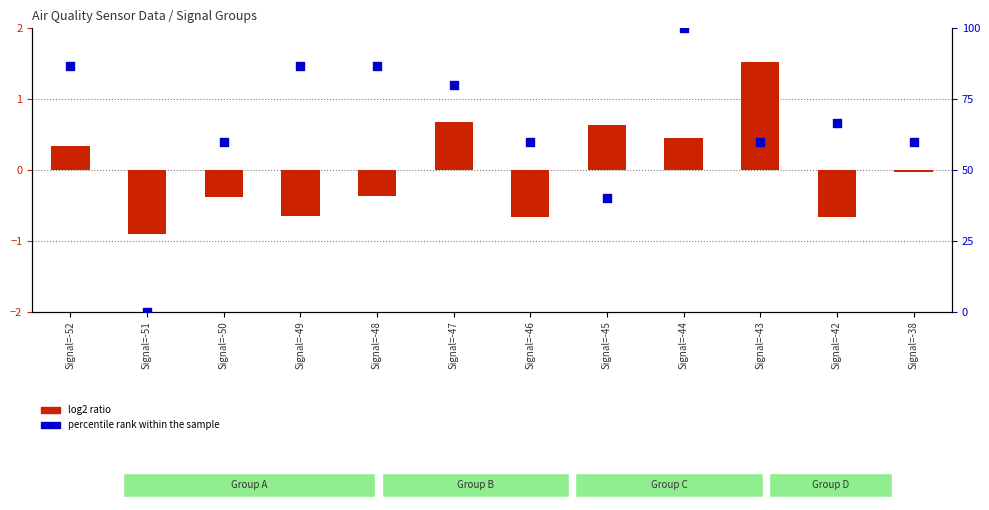

What are all the series names shown in the legend?

log2 ratio, percentile rank within the sample